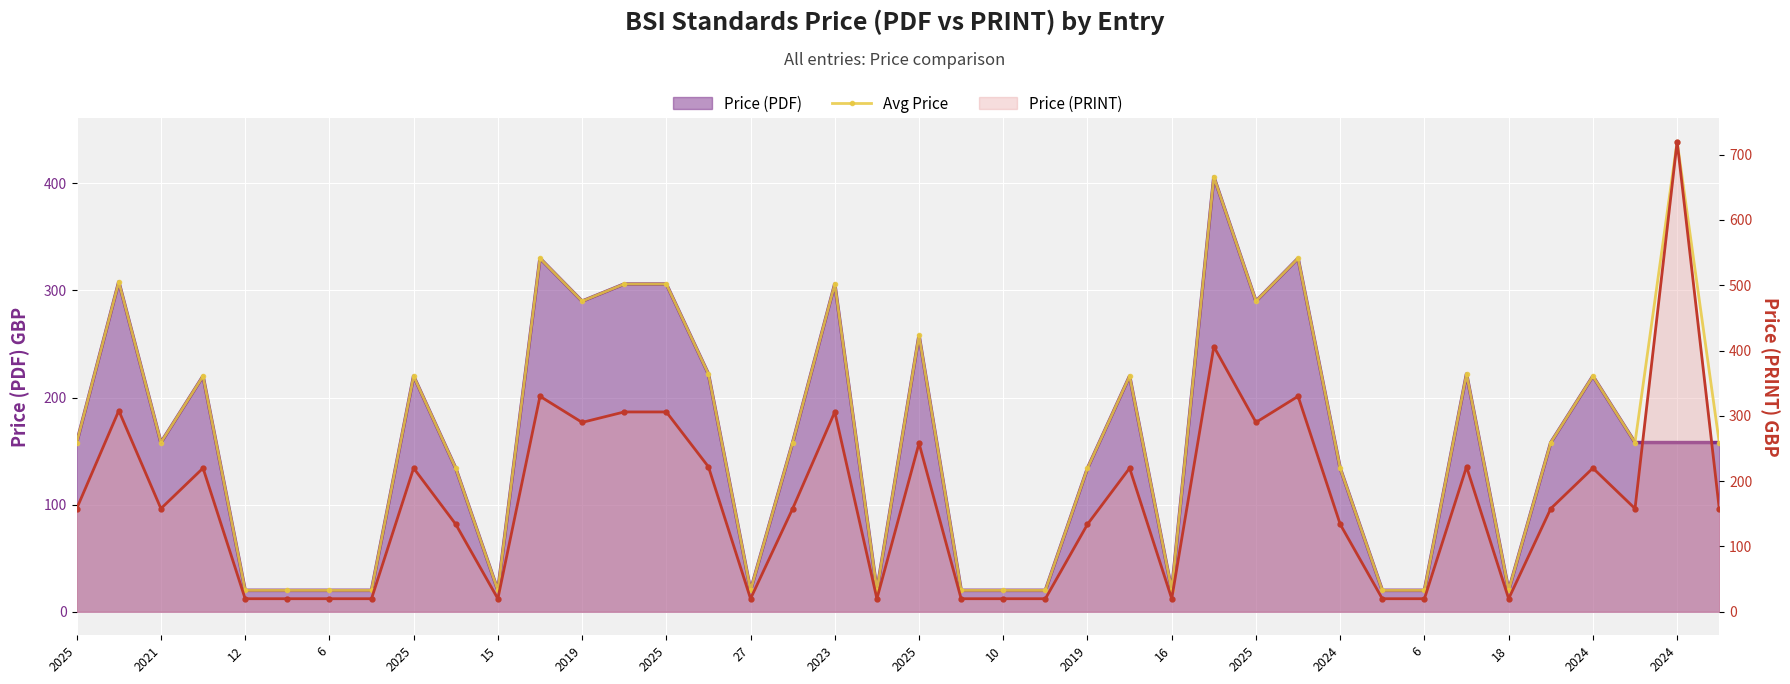

The value at 2025 is 135. True or false?

False